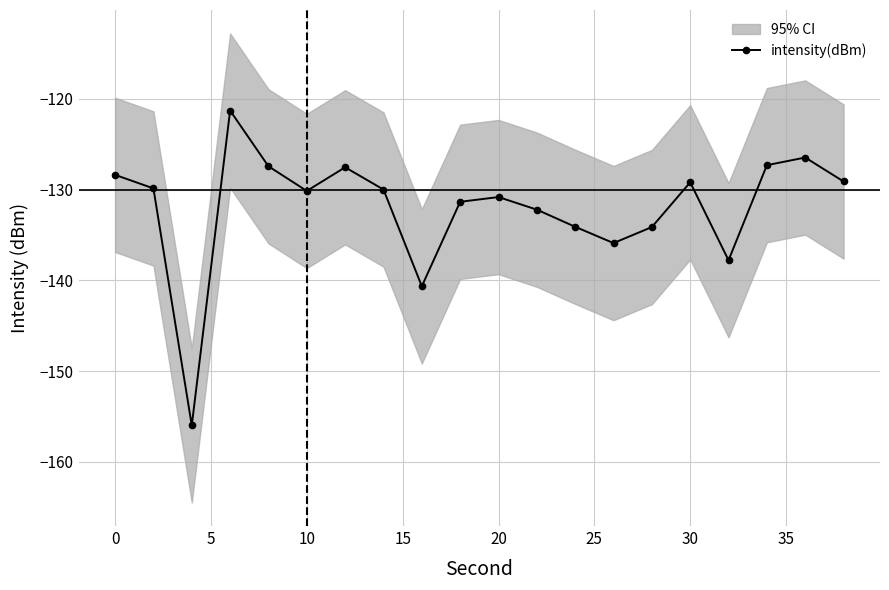

How many interior local valleys does the intensity(dBm) series have?

5